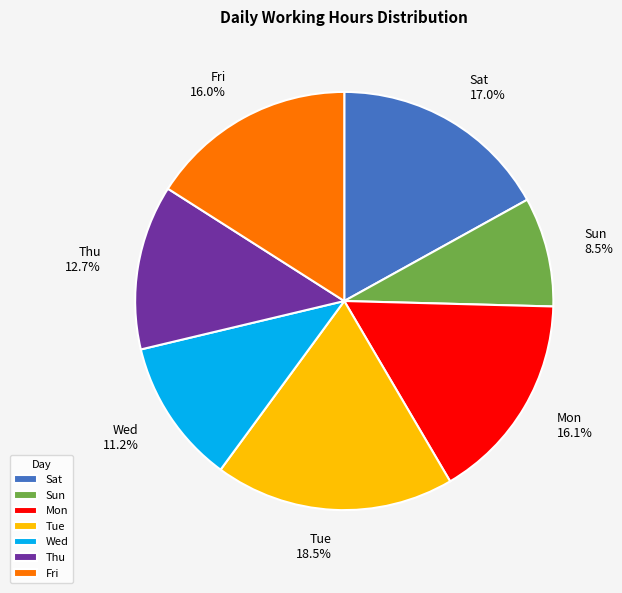

Is there any slice that represents more than half of the pie?

No